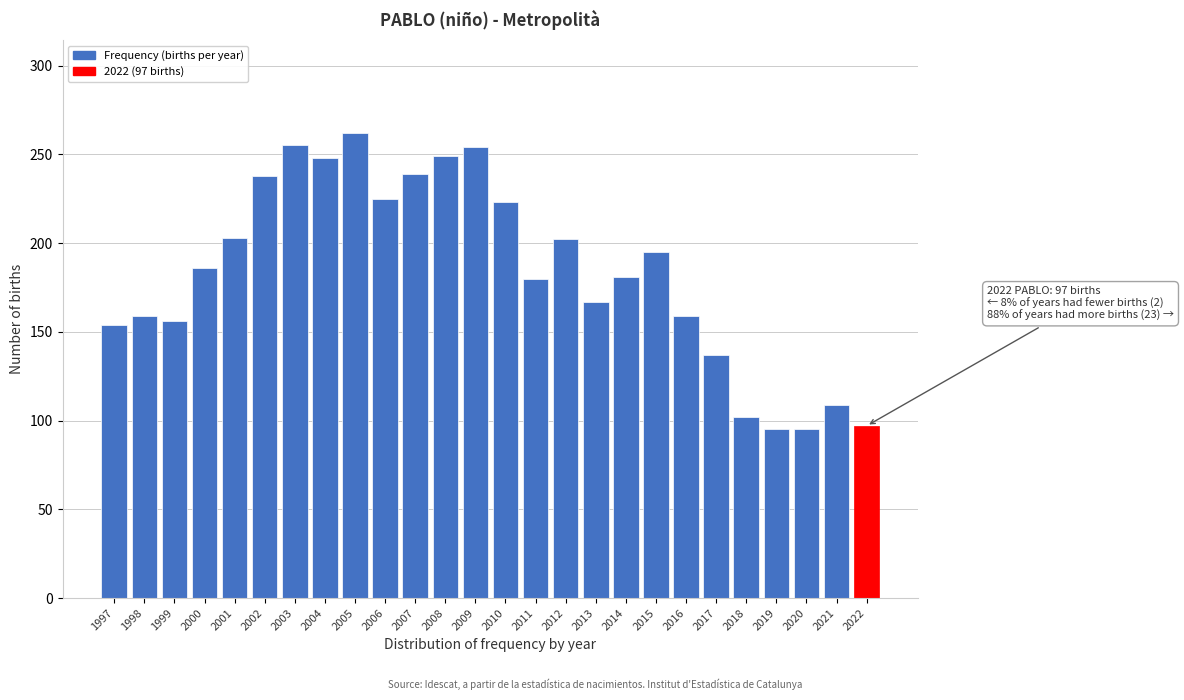

What is the value of the 2nd bar from the left?

159